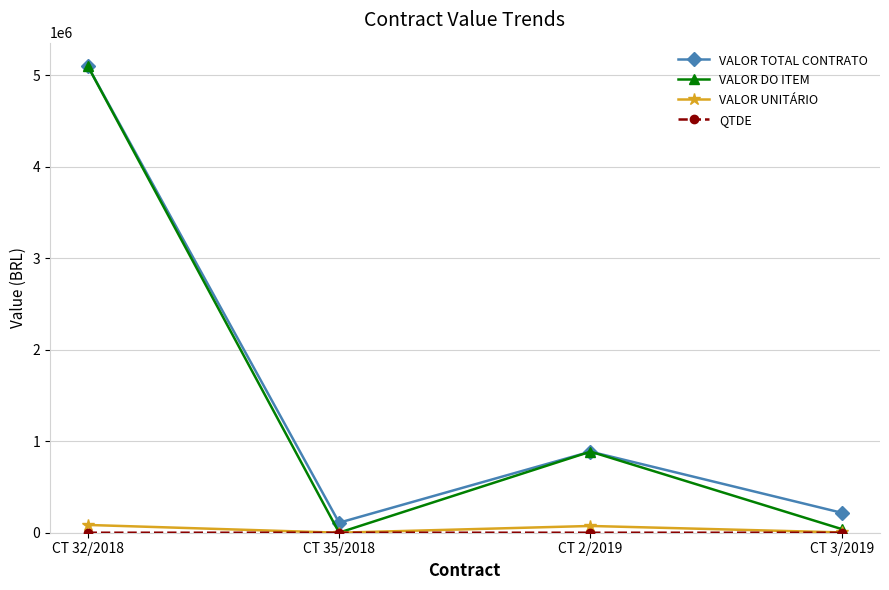

Is this an area chart (filled region under the line)?

No